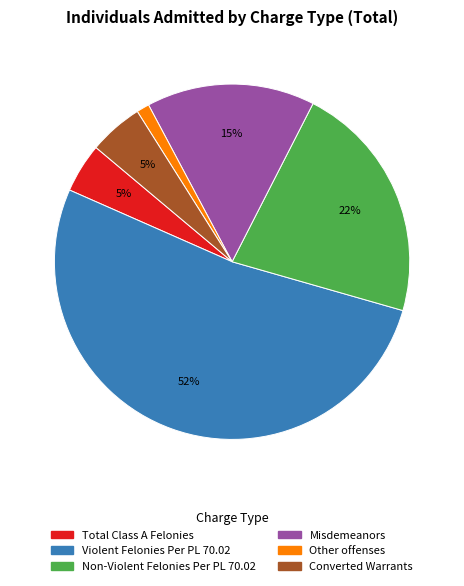

Does Other offenses represent more than half of the total?

No